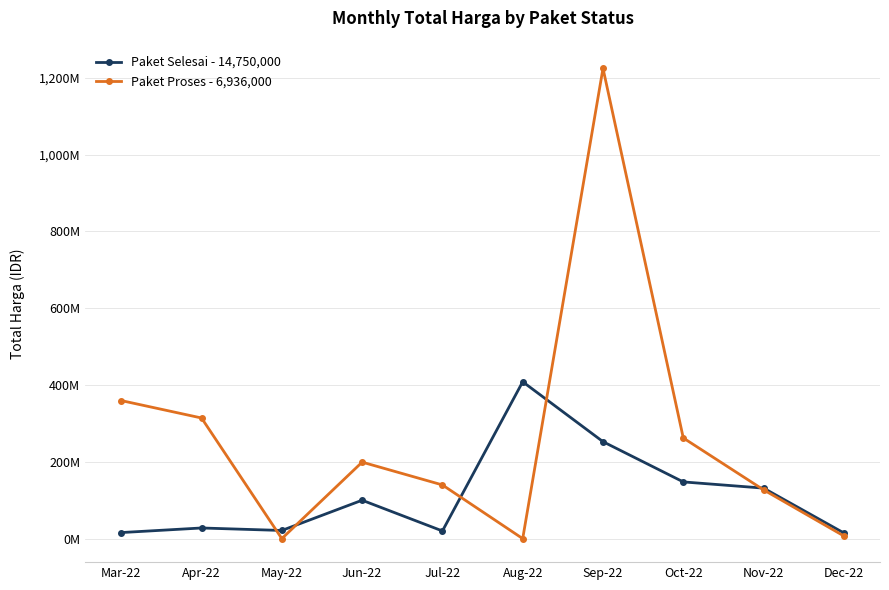

What is the difference between the maximum and minimum values in the Paket Proses - 6,936,000 series?

1224682000